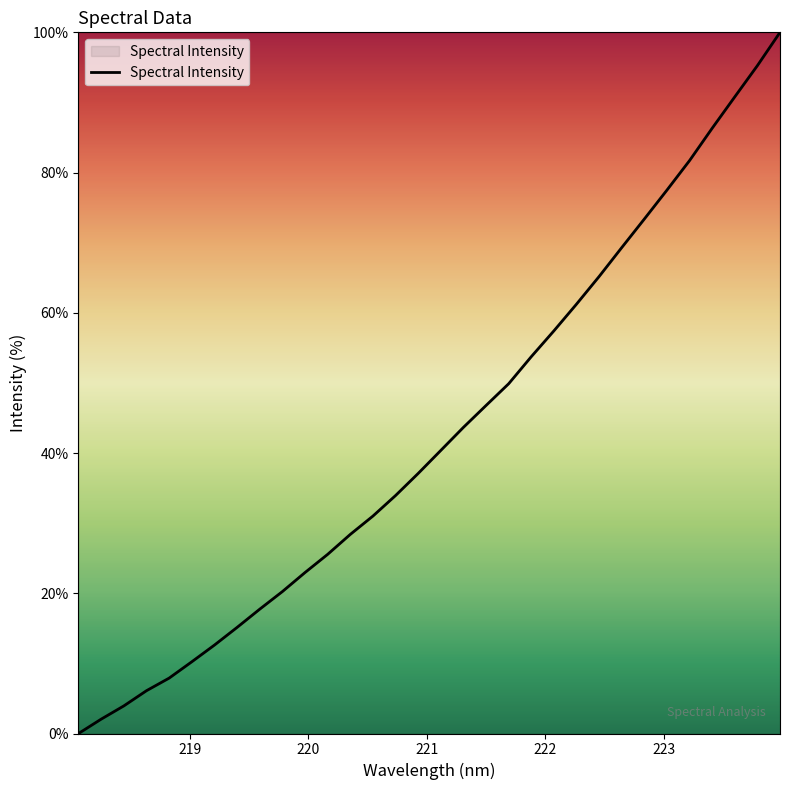

Reading left to right, transcribe all the data shown in this chart.

0.0	2.0	3.9	6.1	7.9	10.2	12.6	15.1	17.7	20.2	23.0	25.6	28.4	31.0	33.9	37.1	40.4	43.7	46.8	49.9	53.7	57.4	61.2	65.2	69.3	73.4	77.5	81.7	86.3	90.8	95.3	100.0